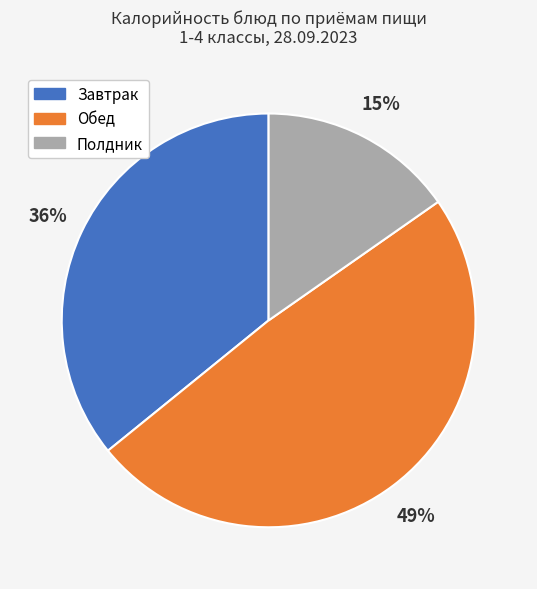

To the nearest percent, what is the difference between the largest and smallest slice percentages?

34%